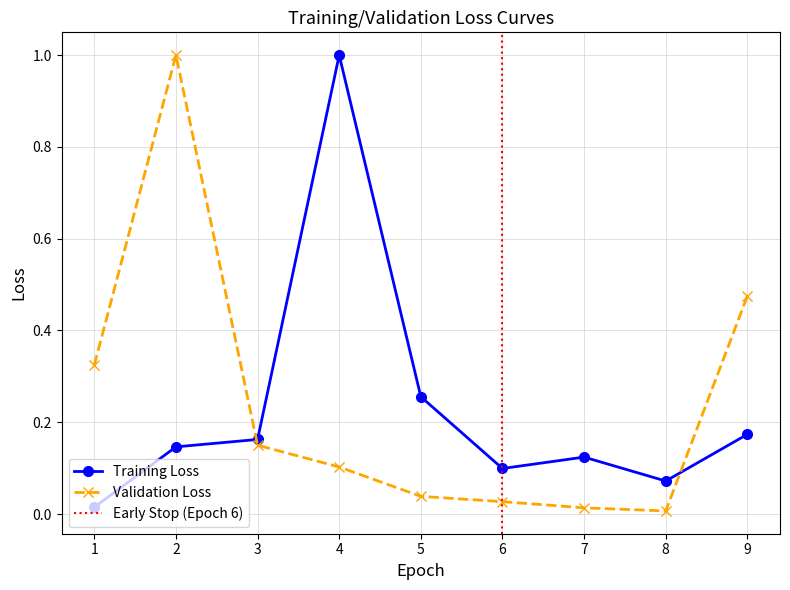

Is it true that Validation Loss equals 0.1 at 4?

True